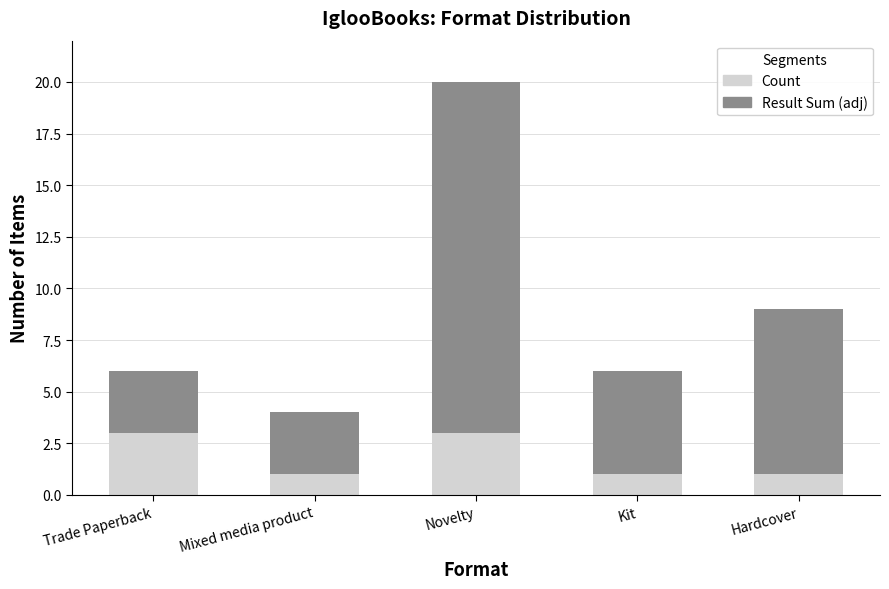

How many Count values are between 1 and 3?

5